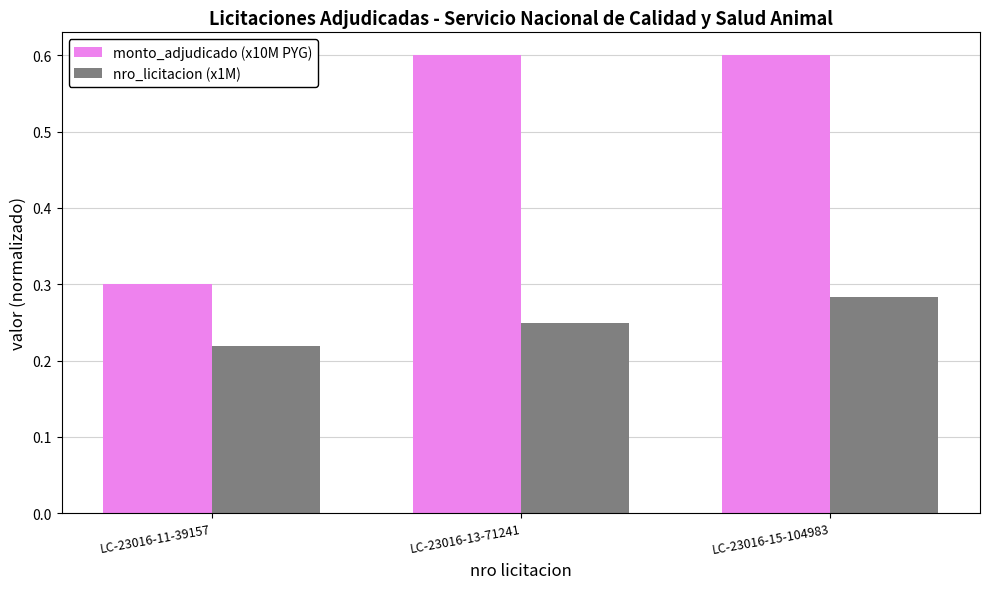

Count the monto_adjudicado (x10M PYG) values in the range 0 to 1.

3